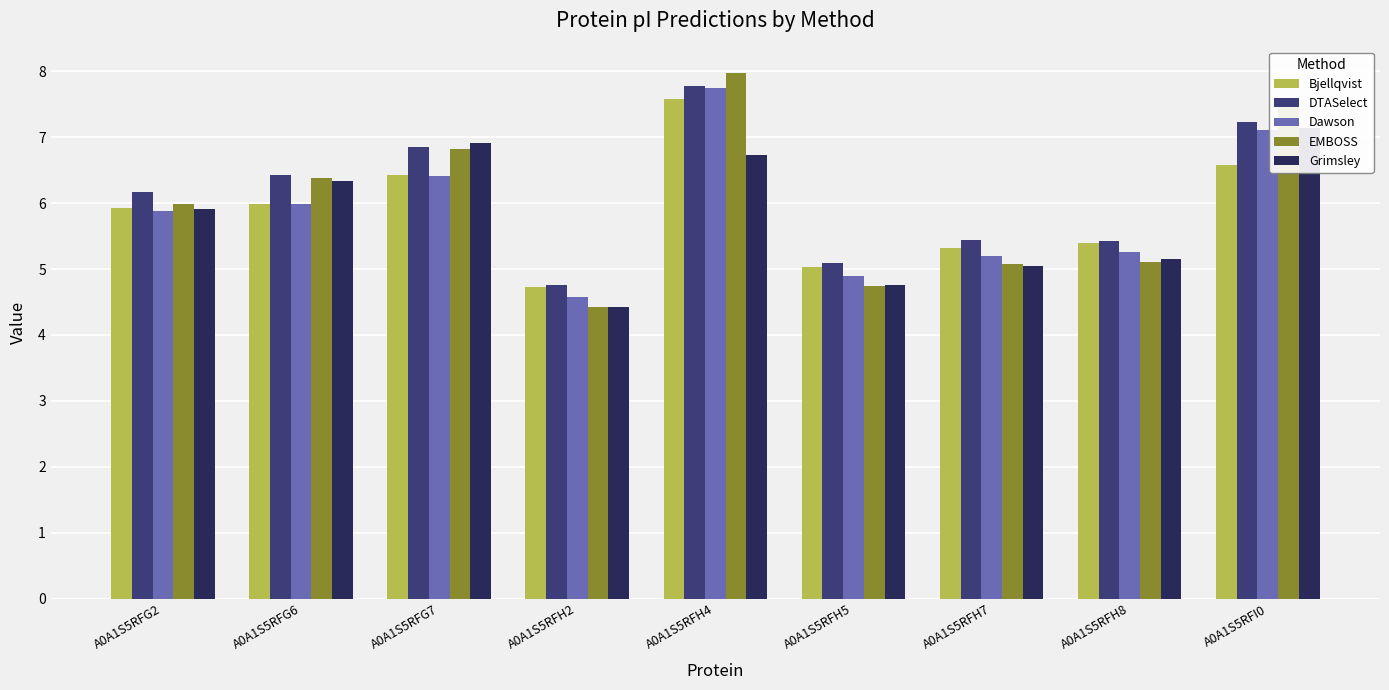

What is the value of the DTASelect bar at the 3rd from the left?

6.9